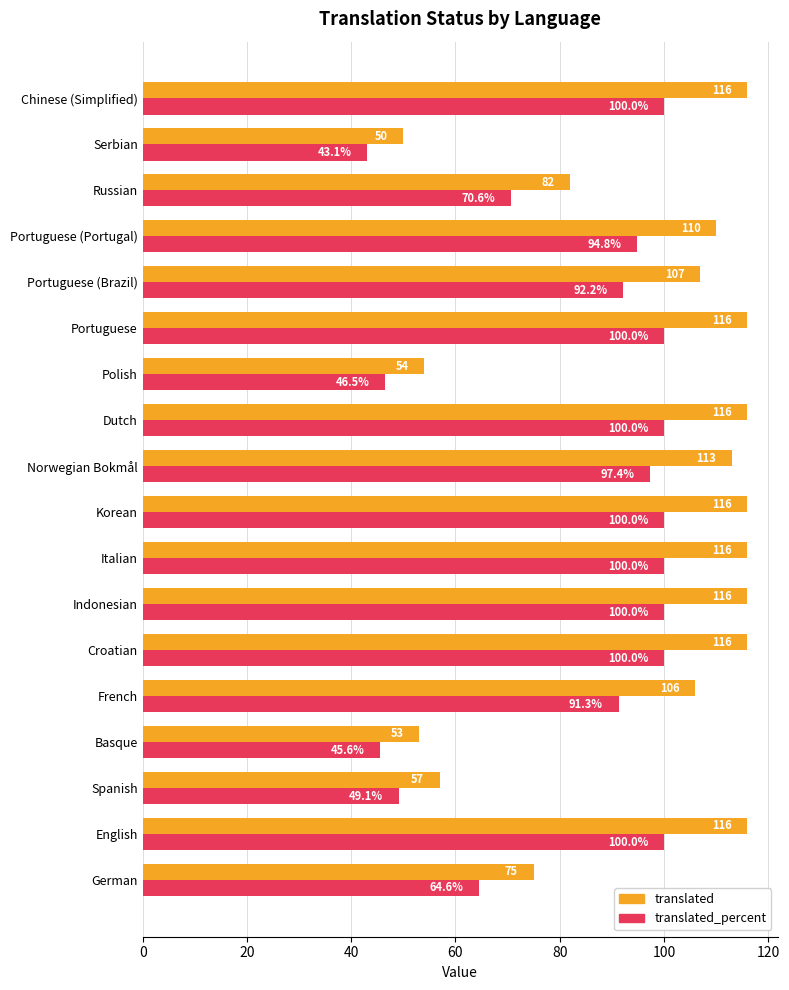

At Indonesian, list the series in order from smallest to largest.

translated_percent, translated